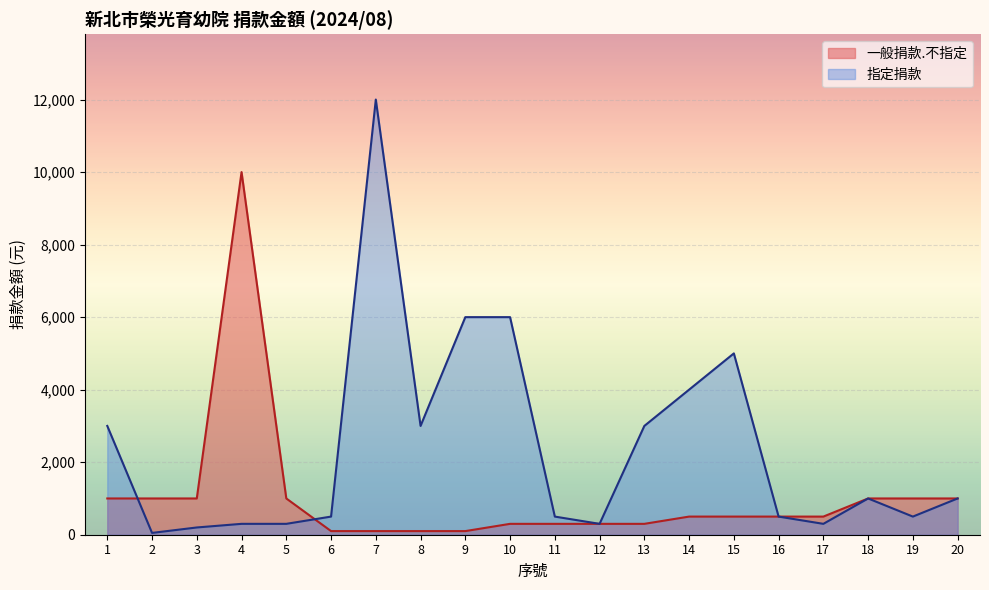

List the labels in order of 一般捐款.不指定 value, smallest first.

6, 7, 8, 9, 10, 11, 12, 13, 14, 15, 16, 17, 1, 2, 3, 5, 18, 19, 20, 4